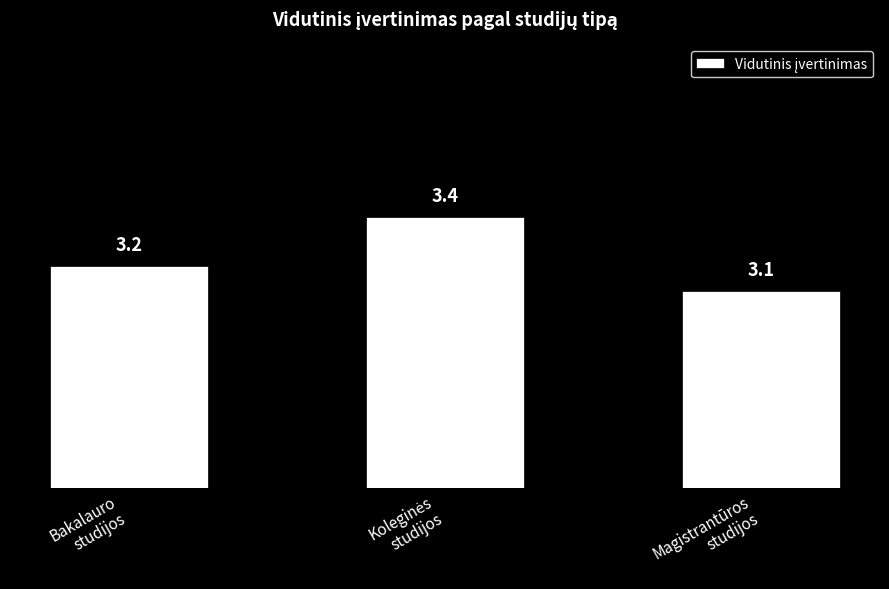

Does the chart contain any negative values?

No